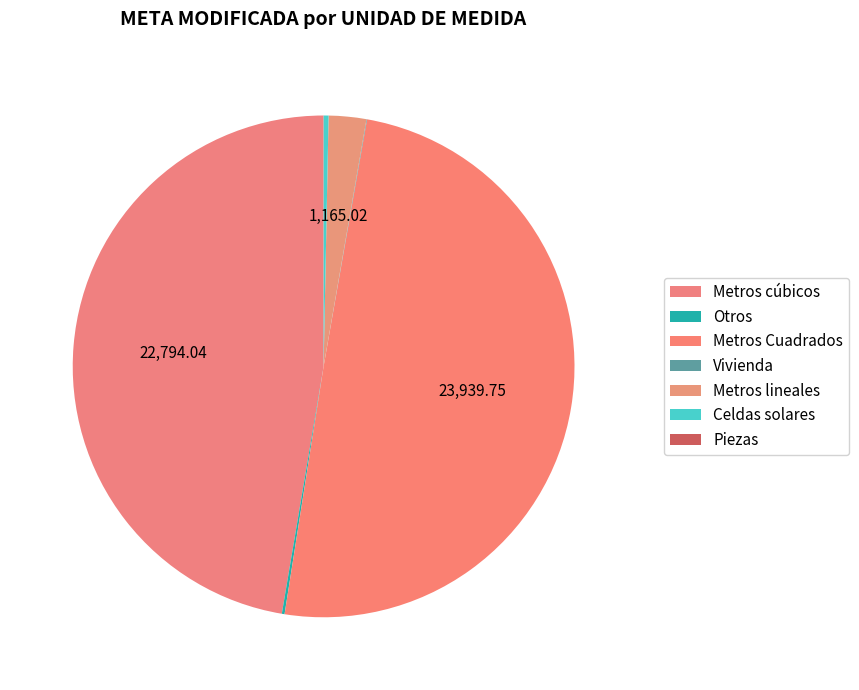

Is the sum of Metros Cuadrados and Celdas solares greater than half?

Yes